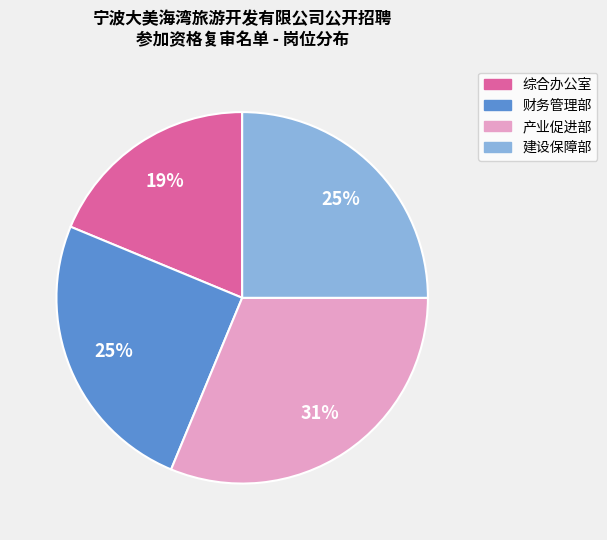

To the nearest percent, what is the combined percentage of 产业促进部 and 财务管理部?

56%